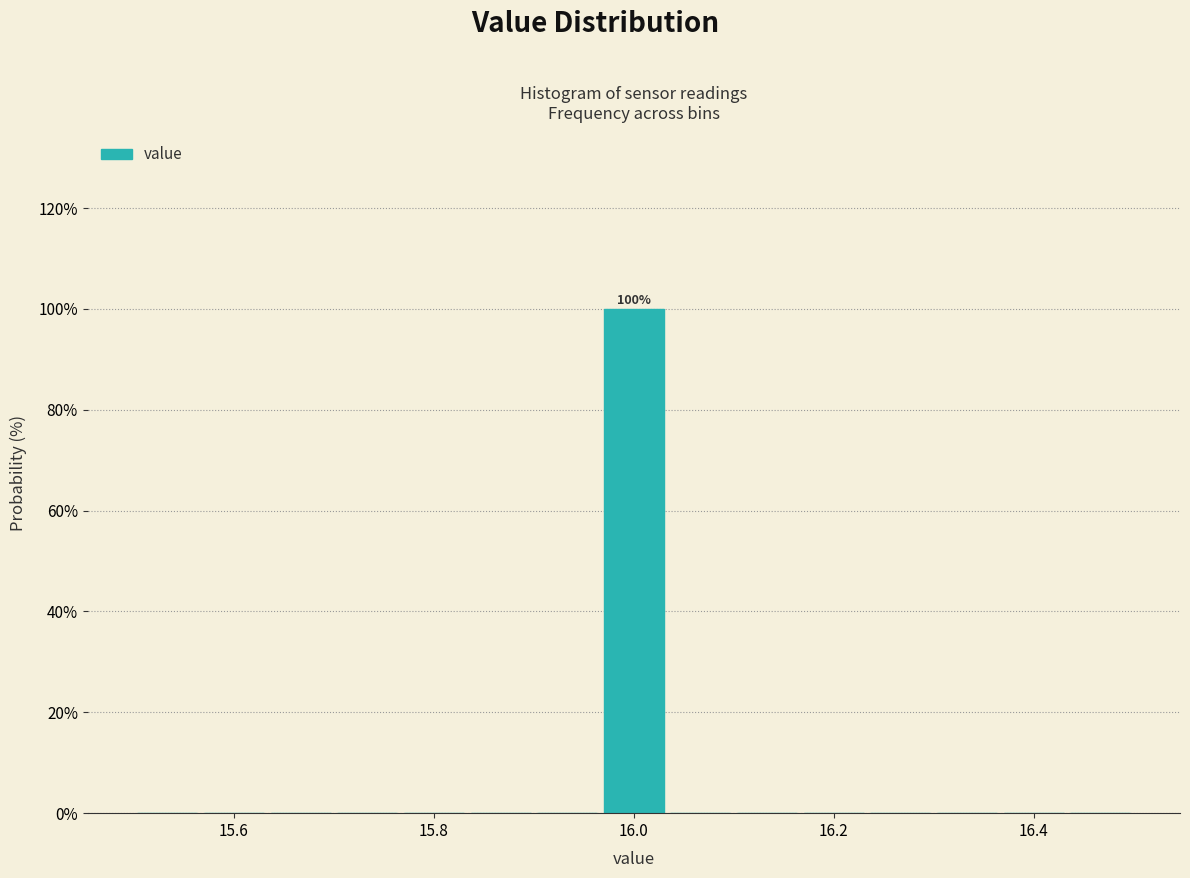

Around what value on the x-axis is the tallest bar? Give the approximate position of its centre, as read against the axis.

16.00